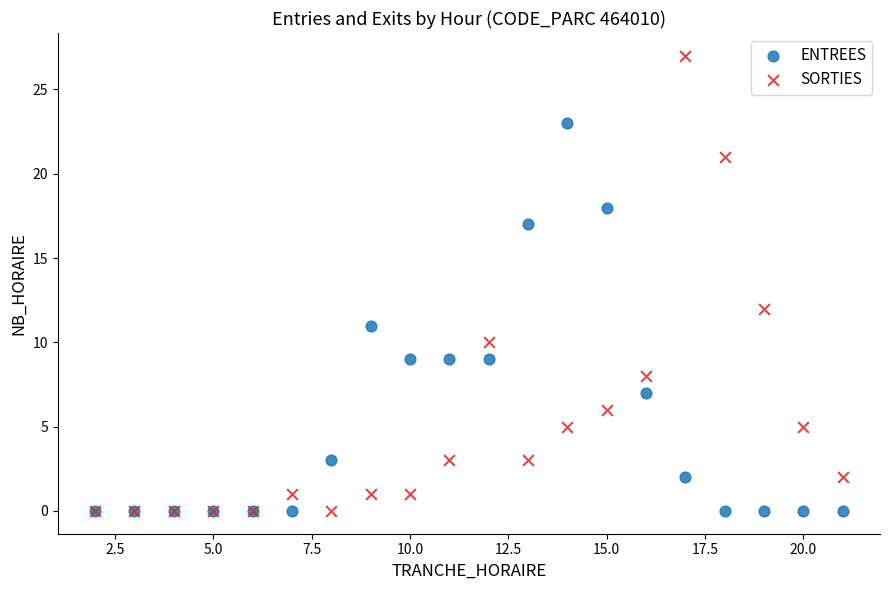

Across all series, what Y value is closest to 13?

12